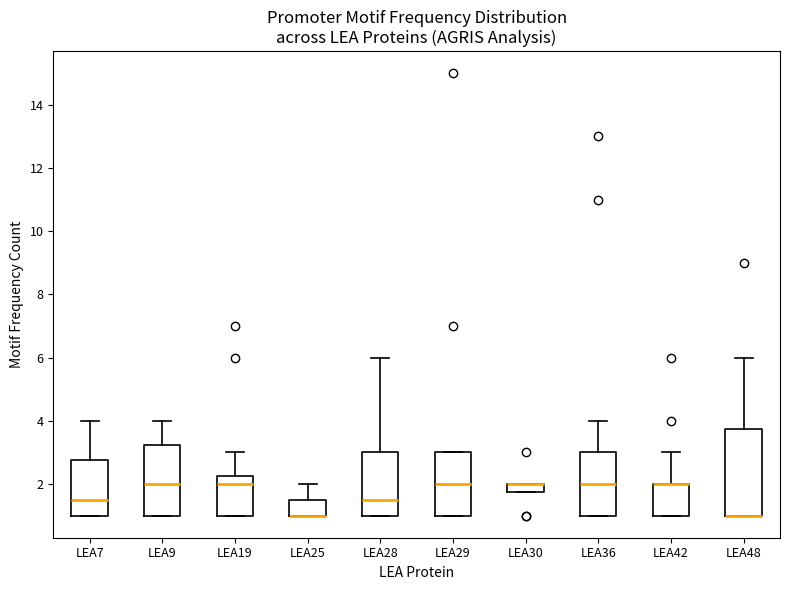

Where is the lower edge of the box for LEA48 on the y-axis? The values are not printed on the chart, so give them approximately, as read against the axis.

1.0